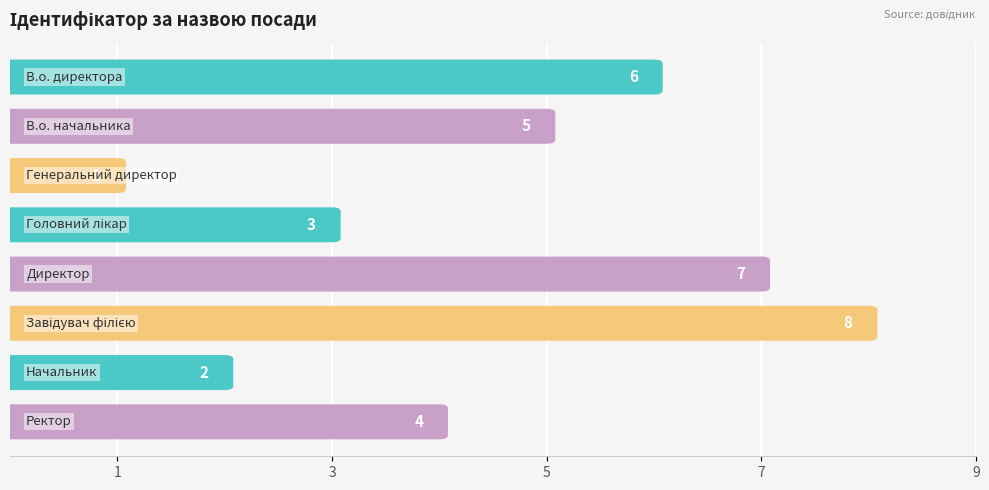

The value at Генеральний директор is 1. True or false?

True